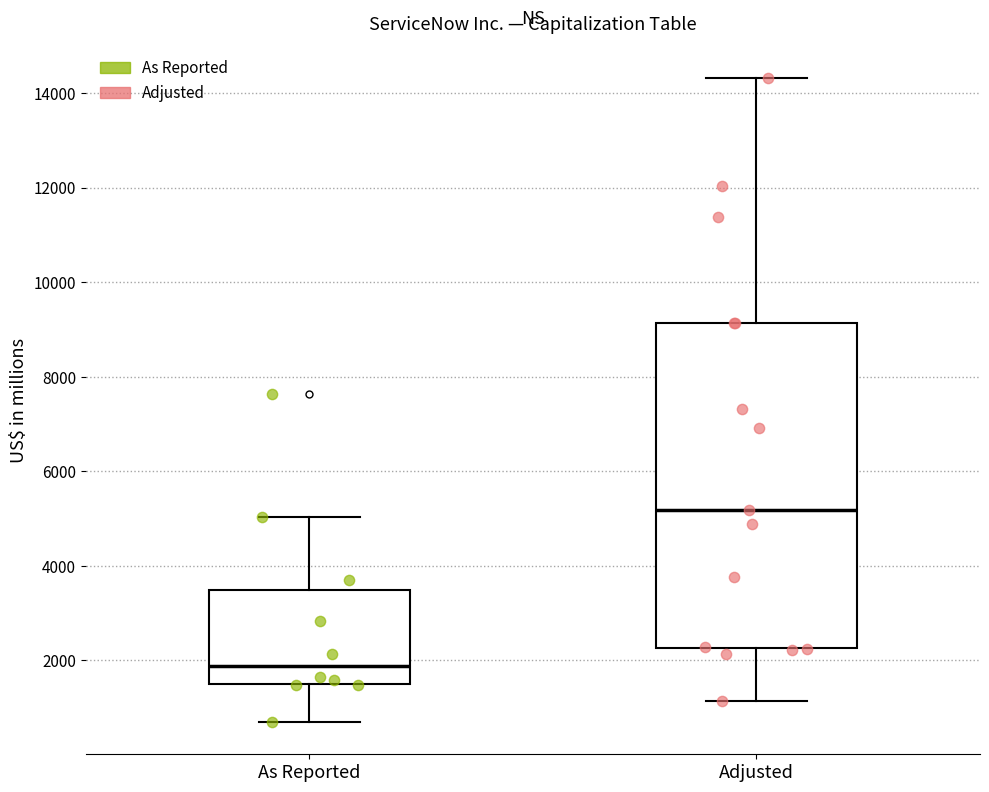

Which box has the lowest median line?

As Reported